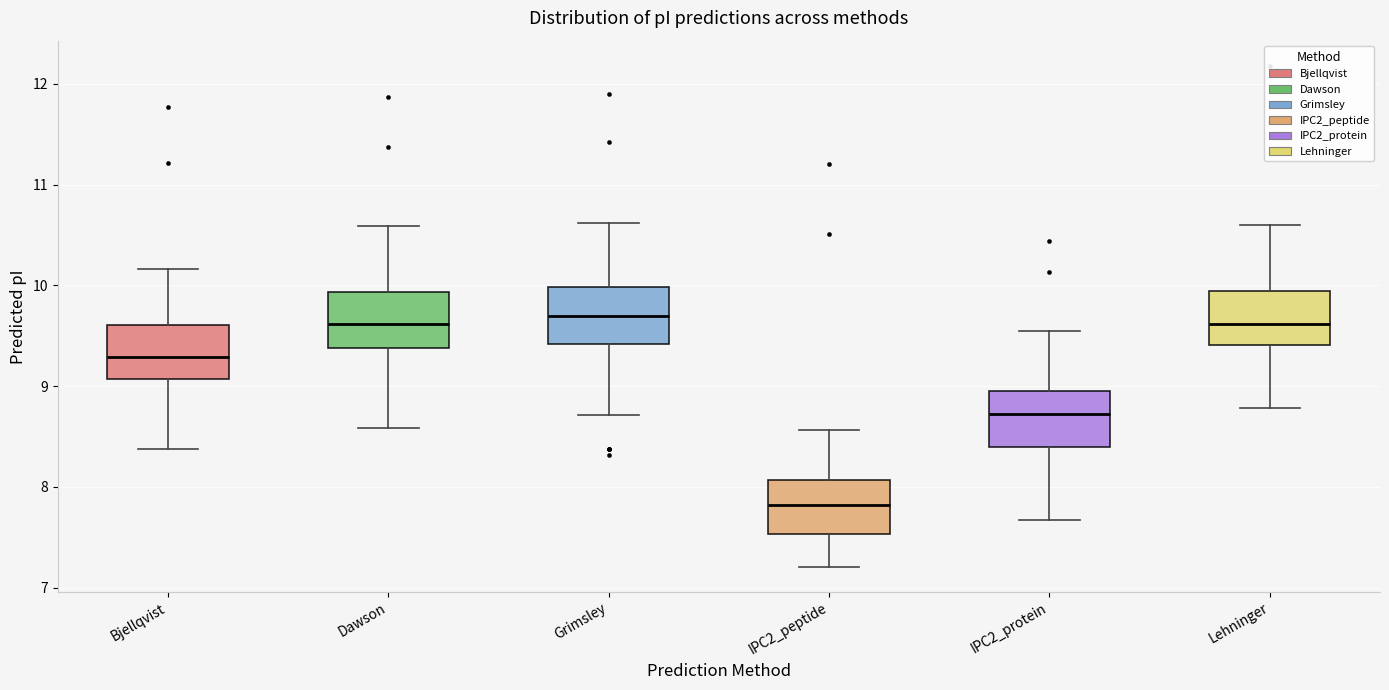

Which box's median line is the lowest?

IPC2_peptide